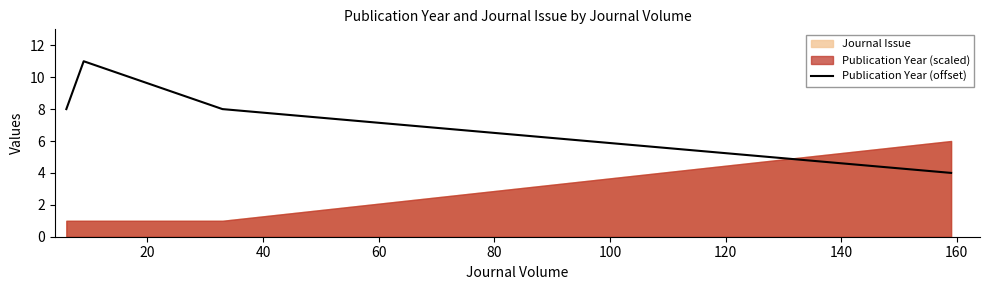

What is the value of the 1st point from the left?

8